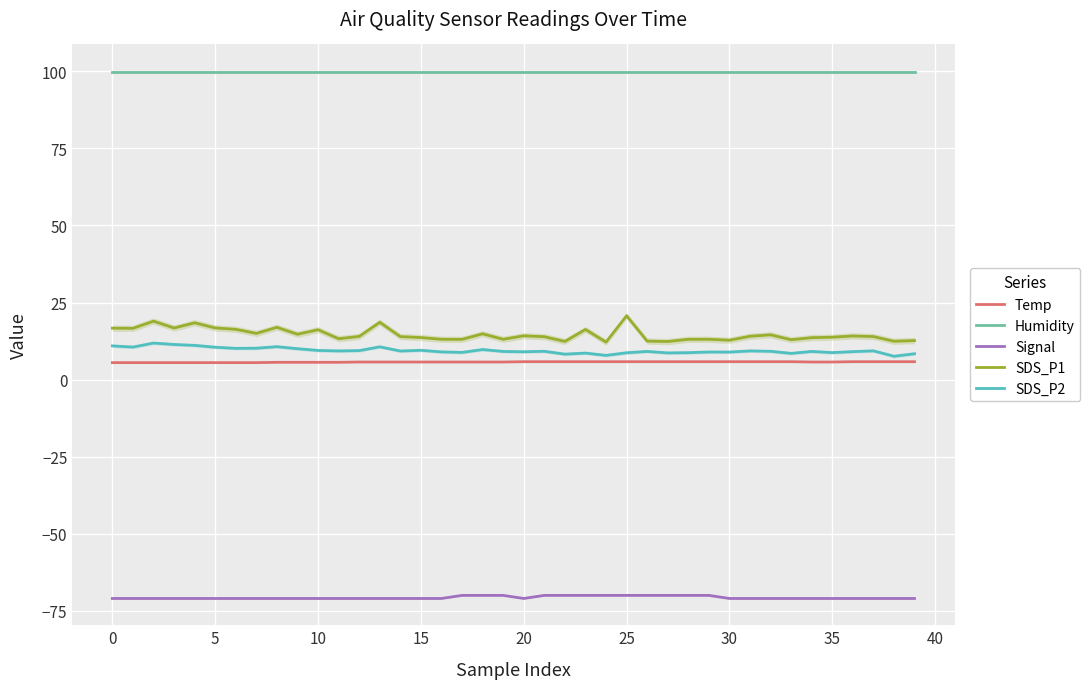

What value does the Temp series have at 35?

5.7